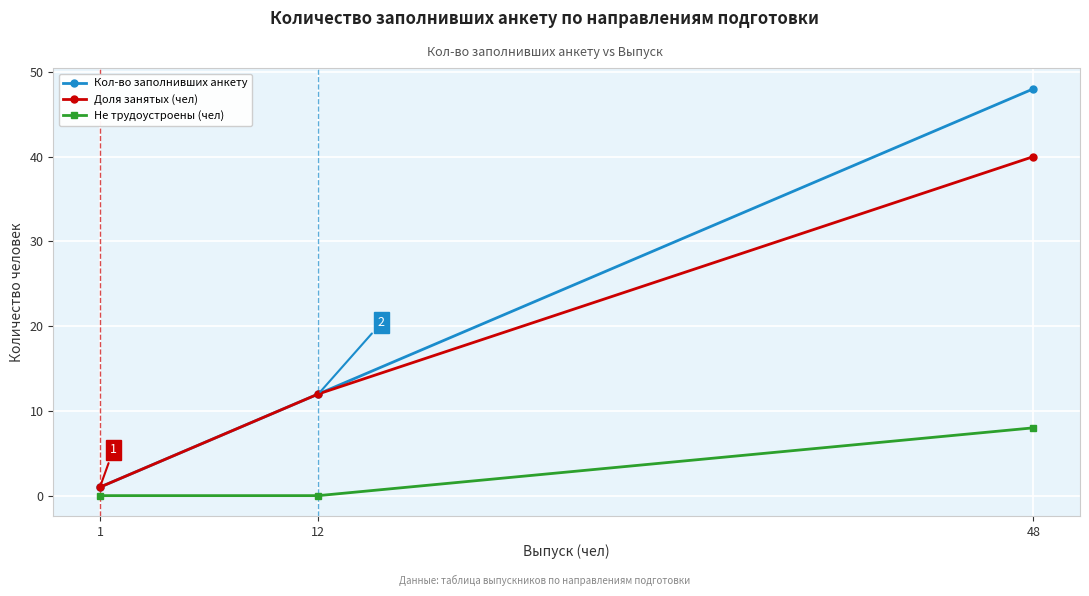

What is the sum of all Не трудоустроены (чел) values?

8